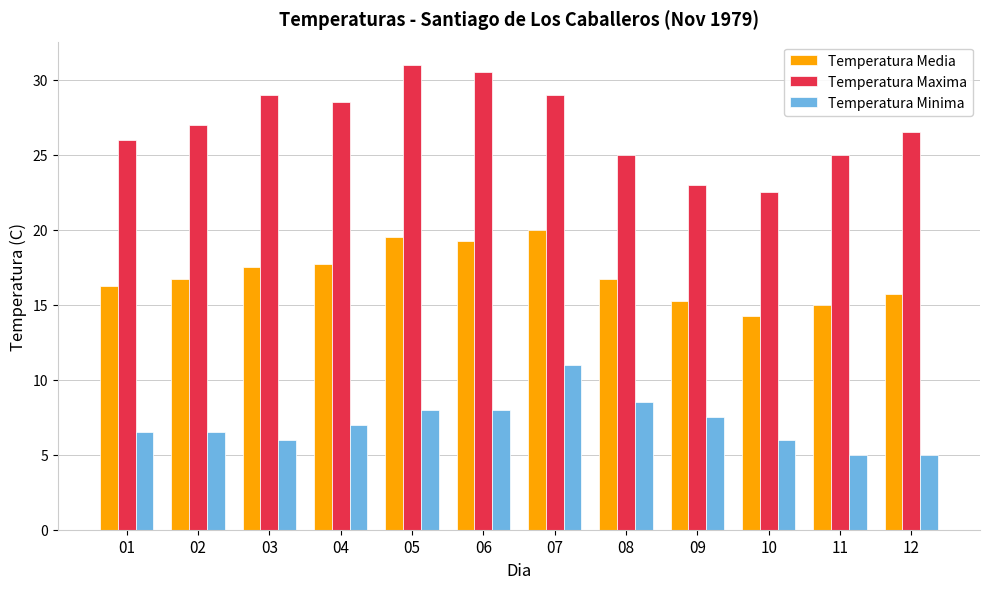

Rank the series by their maximum value, from lowest to highest.

Temperatura Minima, Temperatura Media, Temperatura Maxima